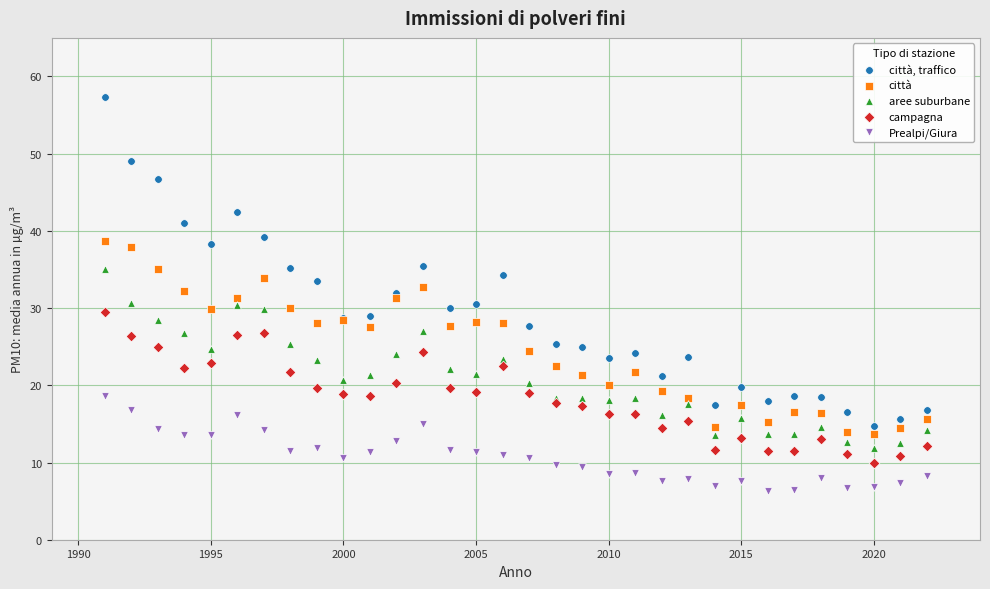

What is the X range (max minus min) for the scatter plot?

31.0